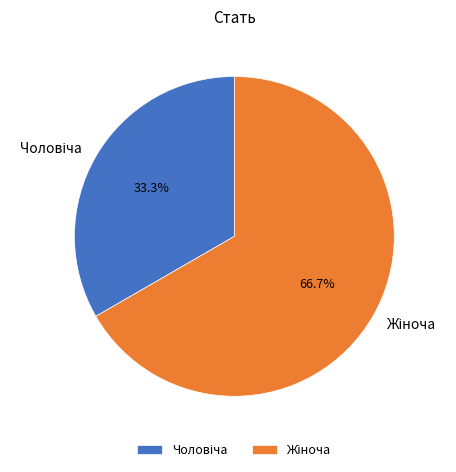

How many segments does this pie chart have?

2